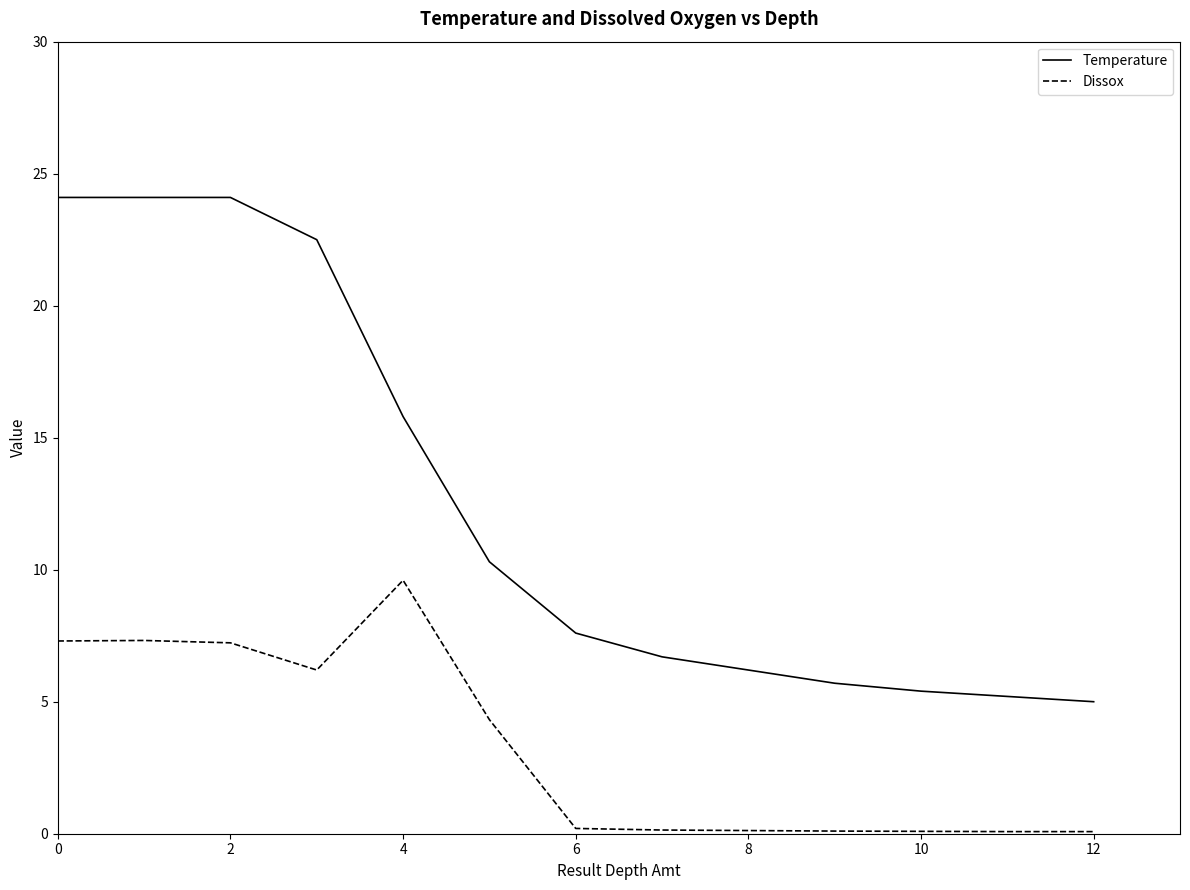

Which series has the largest total across all categories?

Temperature